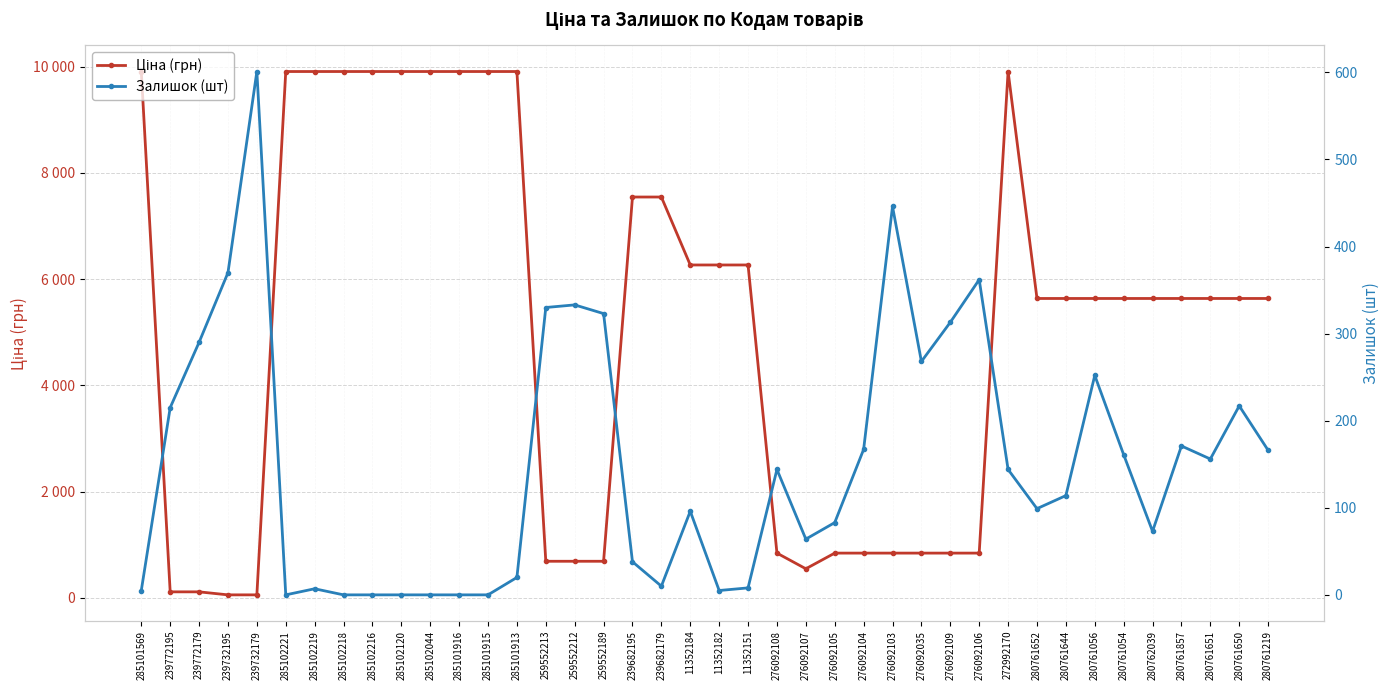

Where is Залишок (шт) nearest to the value 300?

239772179